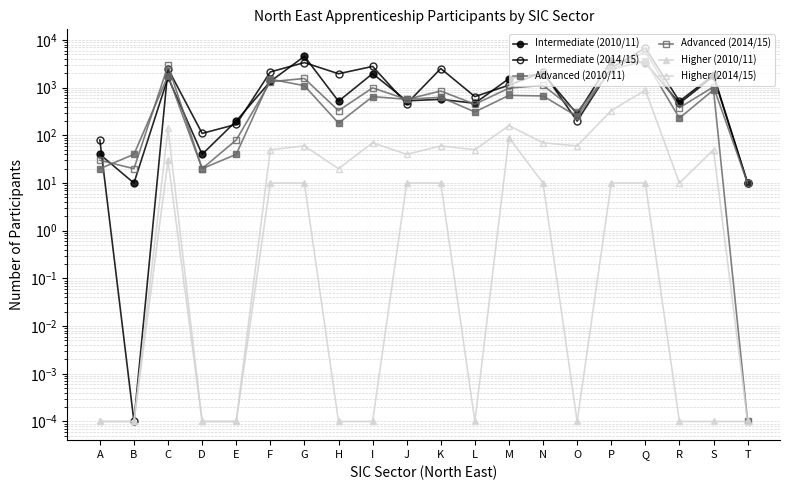

How many times do Intermediate (2010/11) and Intermediate (2014/15) cross each other?

12